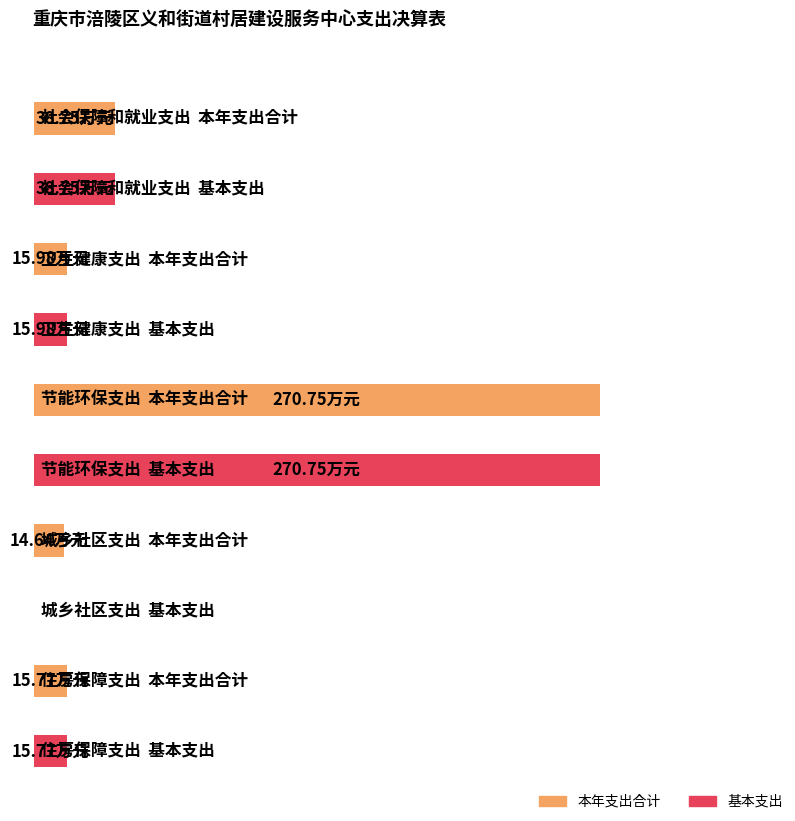

What is the label of the 2nd bar from the left?

卫生健康支出